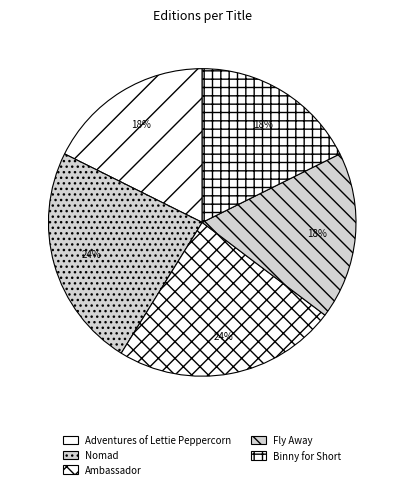

True or false: Nomad accounts for 36% of the total.

False